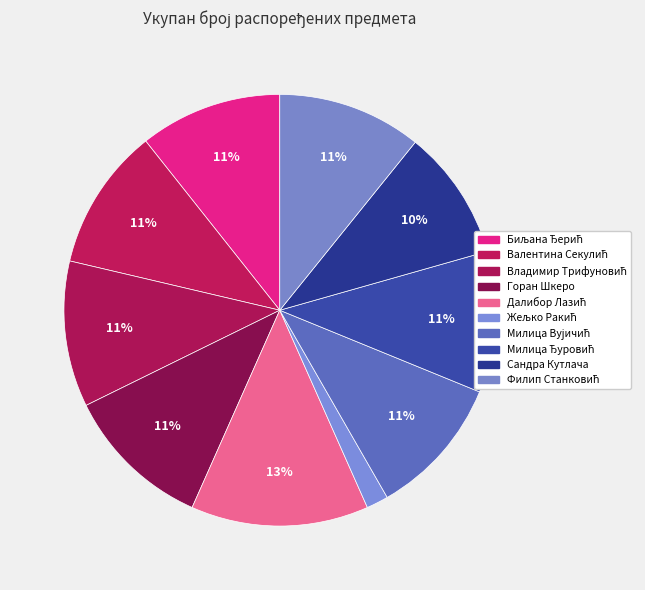

Does Горан Шкеро account for over 50% of the chart?

No